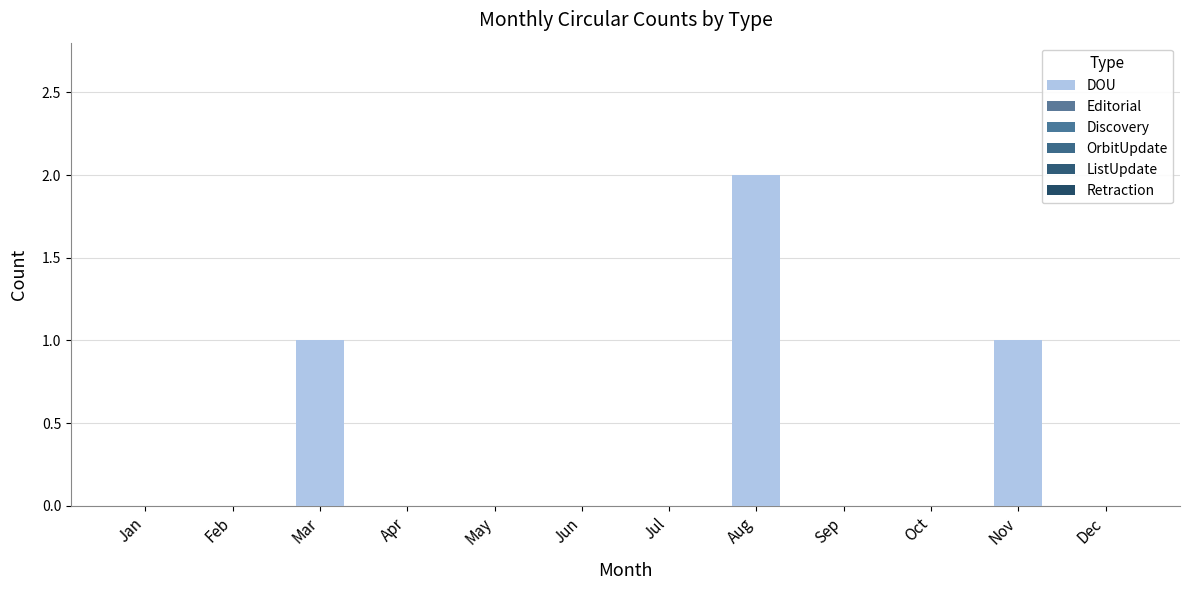

Reading right to left, list all the values displayed in this chart.

DOU: 0	1	0	0	2	0	0	0	0	1	0	0
Editorial: 0	0	0	0	0	0	0	0	0	0	0	0
Discovery: 0	0	0	0	0	0	0	0	0	0	0	0
OrbitUpdate: 0	0	0	0	0	0	0	0	0	0	0	0
ListUpdate: 0	0	0	0	0	0	0	0	0	0	0	0
Retraction: 0	0	0	0	0	0	0	0	0	0	0	0